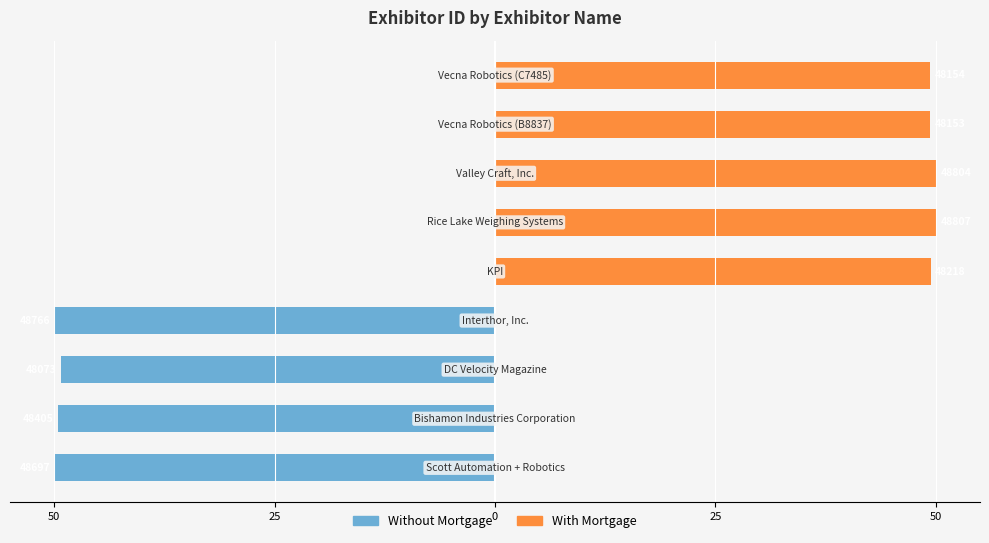

Read the With Mortgage value at 5.

50.0